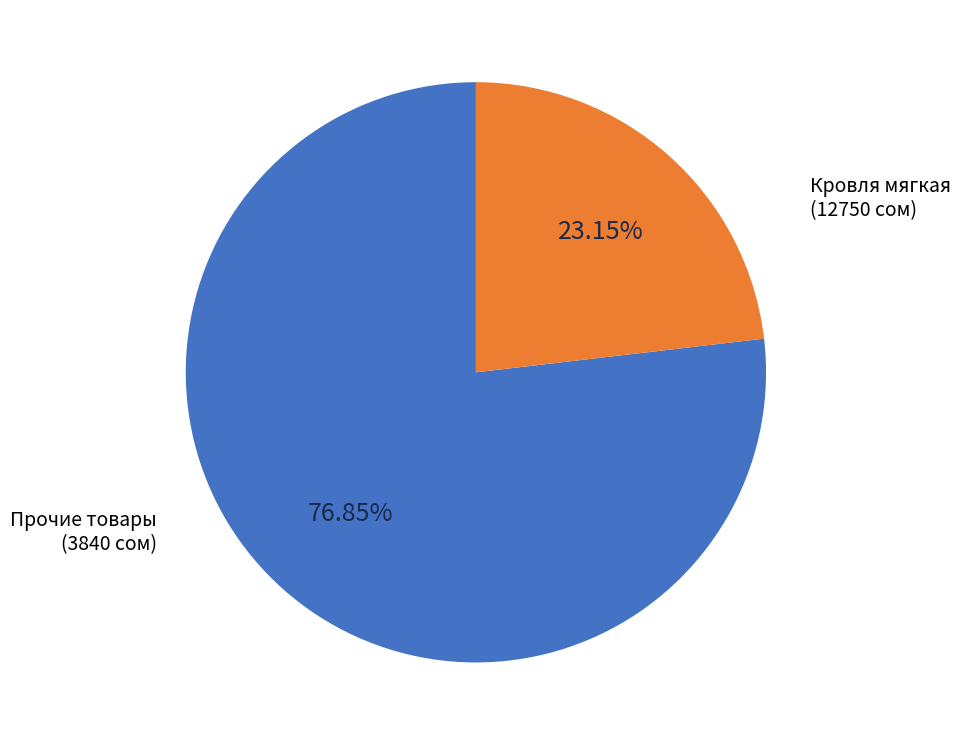

Does any single category account for the majority?

Yes